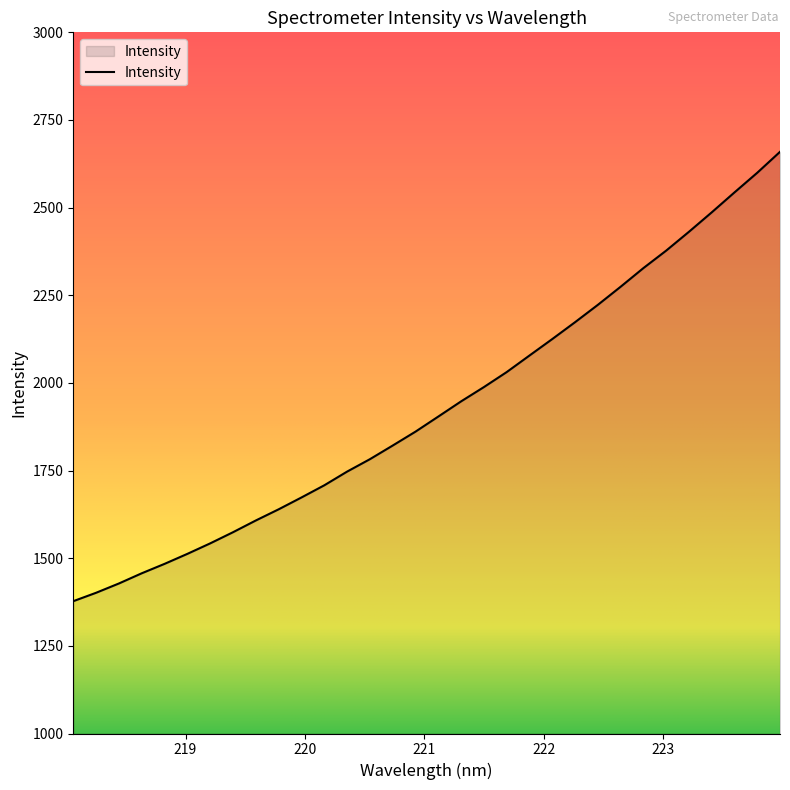

What is the maximum value shown in the chart?

2659.2